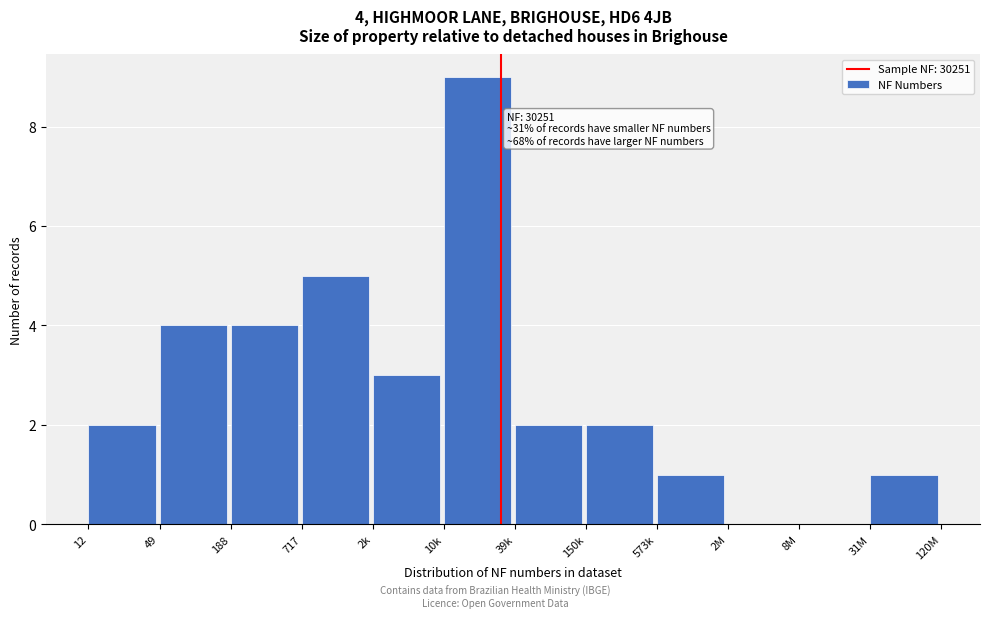

Reading right to left, transcribe all the data shown in this chart.

31M=1	8M=0	2M=0	573k=1	150k=2	39k=2	10k=9	2k=3	717=5	188=4	49=4	12=2